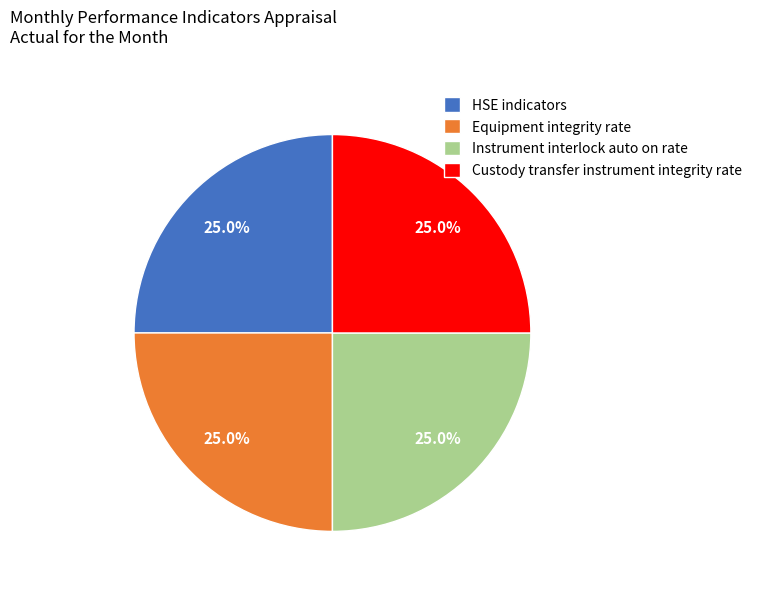

What is the ratio of the value at Instrument interlock auto on rate to the value at HSE indicators?

1.0